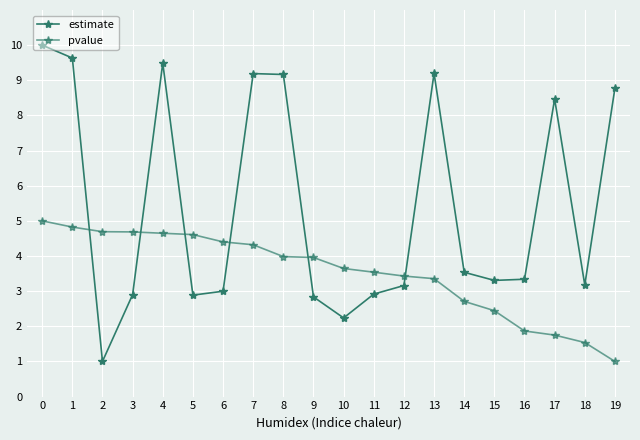

What is the spread (max minus min) of values at 4?

4.8